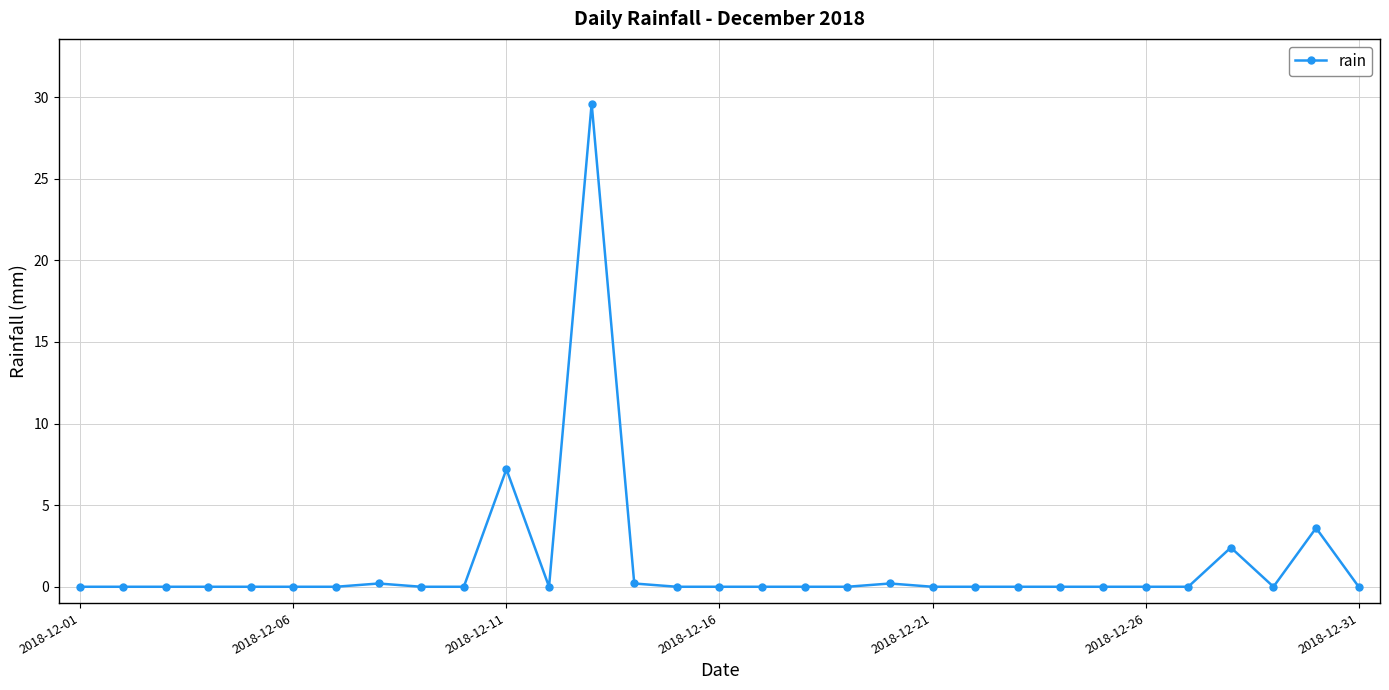

What is the greatest value displayed?

29.6